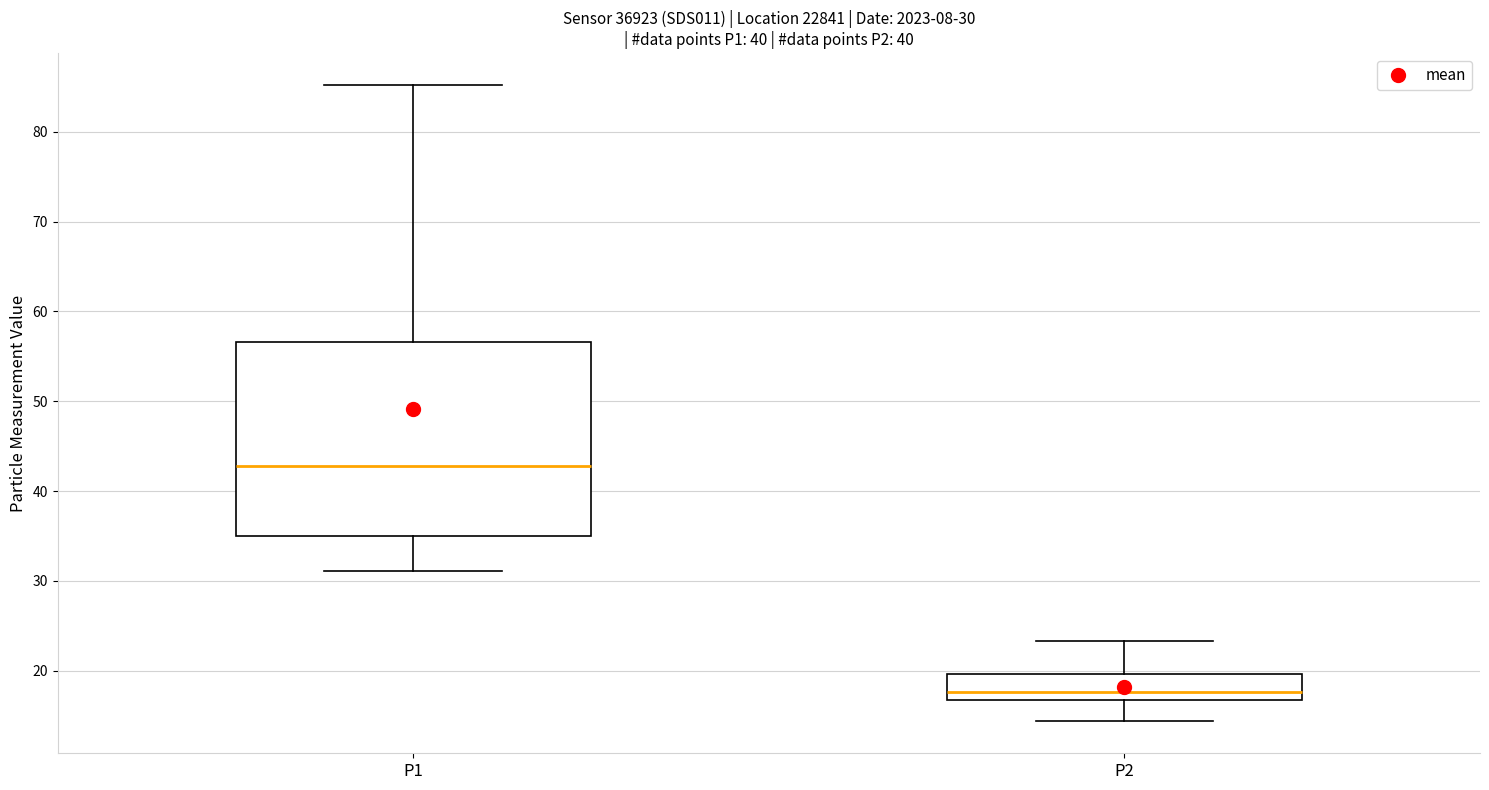

Which box is the tallest, from its lower edge to its upper edge?

P1